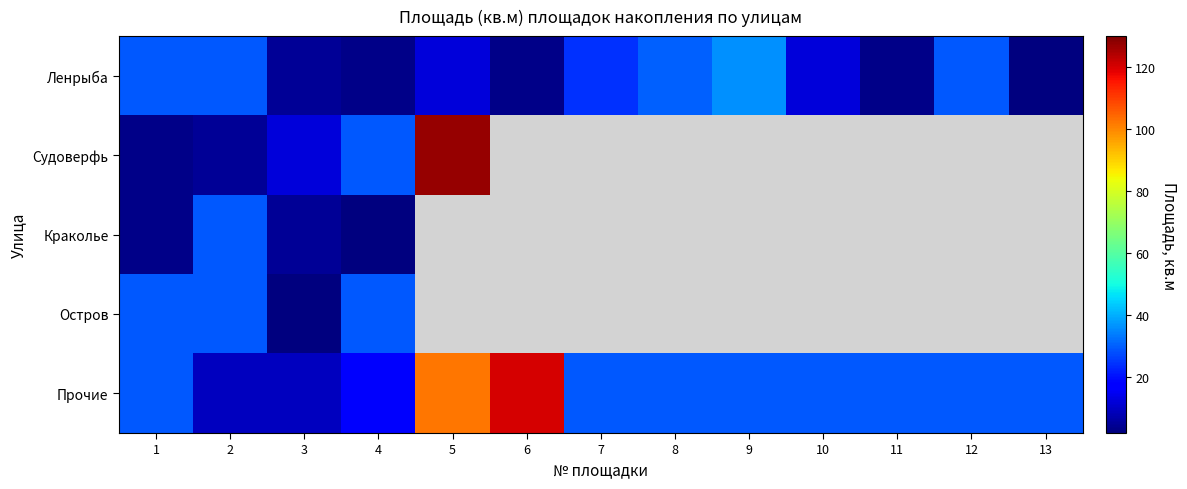

Where does the Прочие series first go above 29?

1